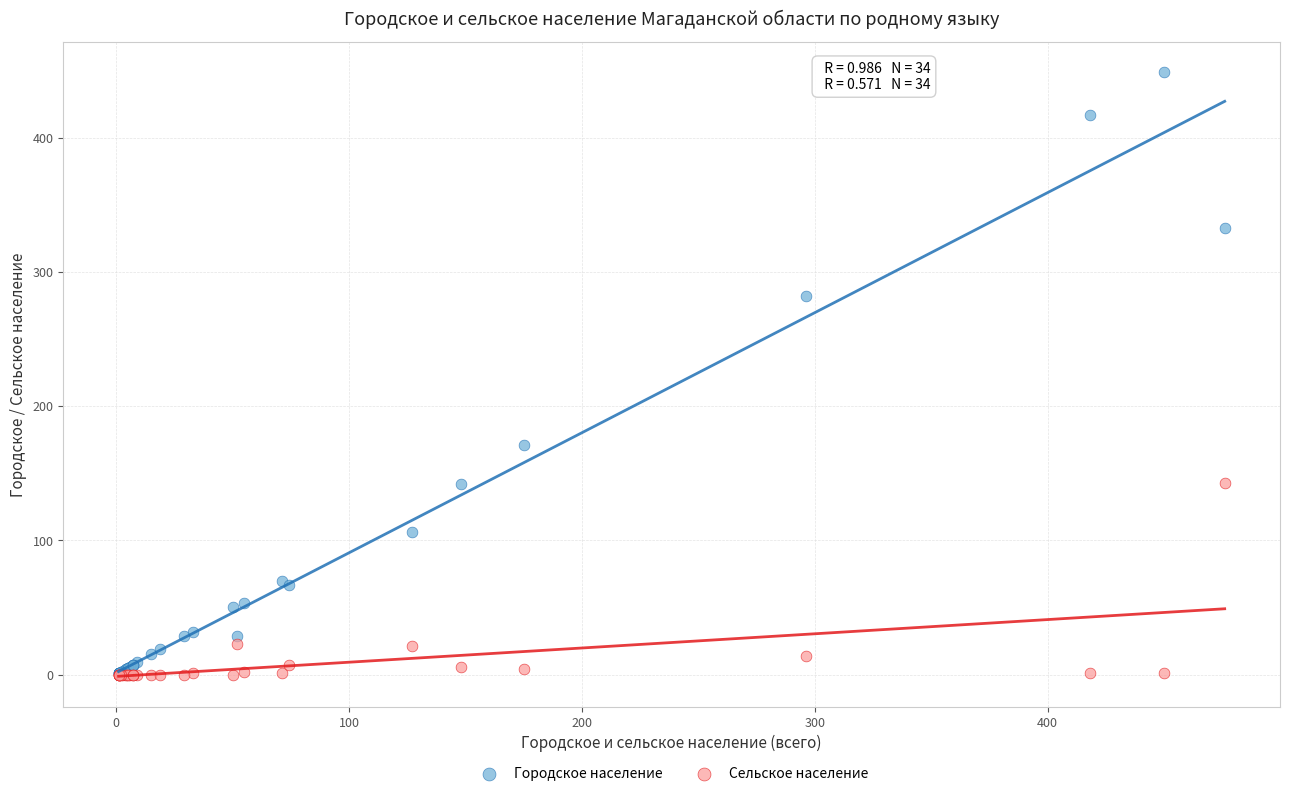

Which series has the widest spread of Y values?

Городское население